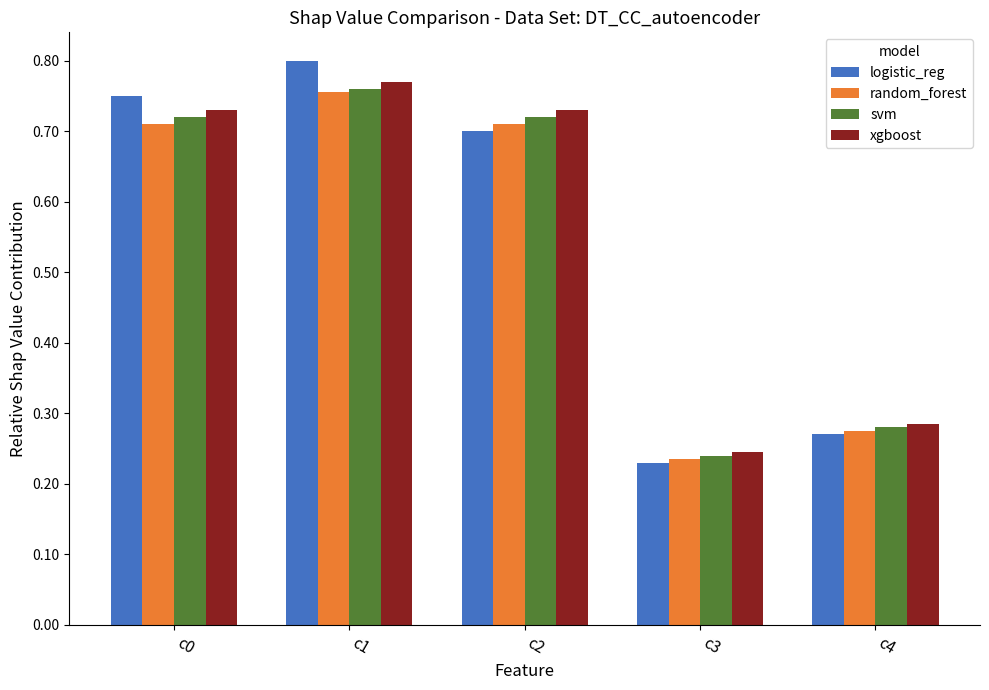

The value of logistic_reg at c4 is 0.2. True or false?

False